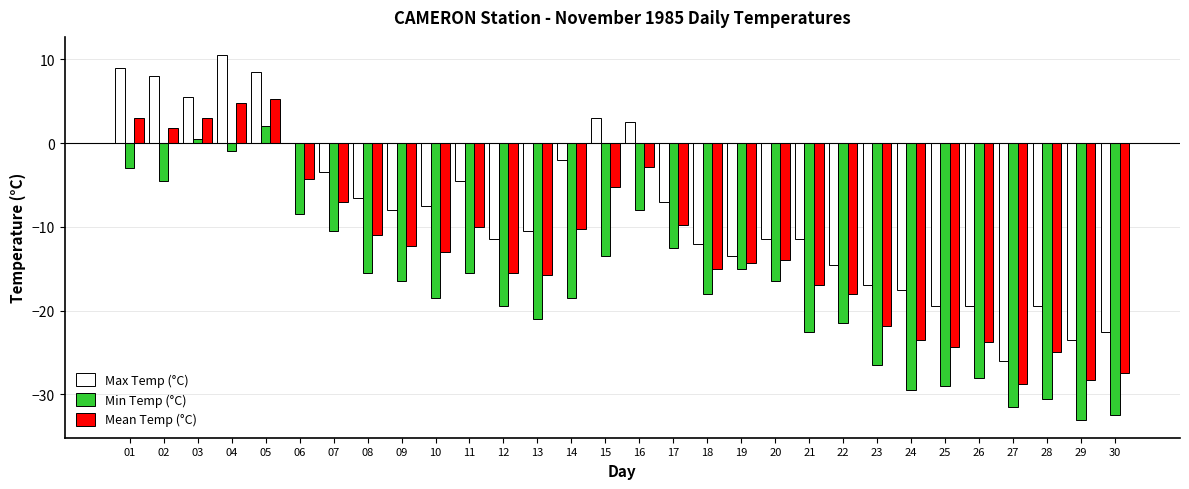

Between 22 and 27, which series saw the biggest shift?

Max Temp (°C)